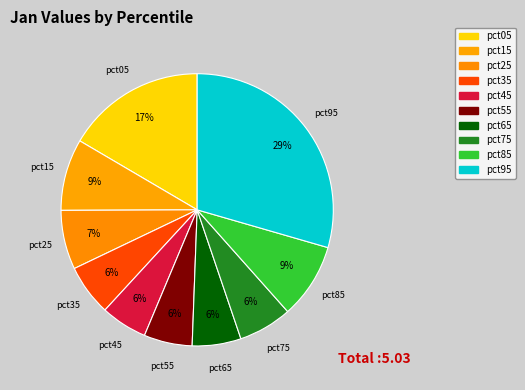

Between pct55 and pct35, which is larger?

pct35